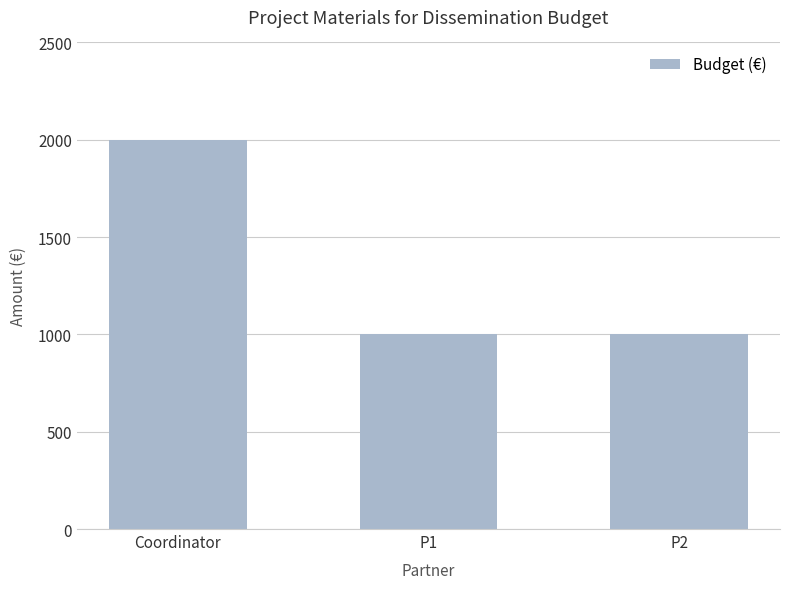

What is the minimum value shown in the chart?

1000